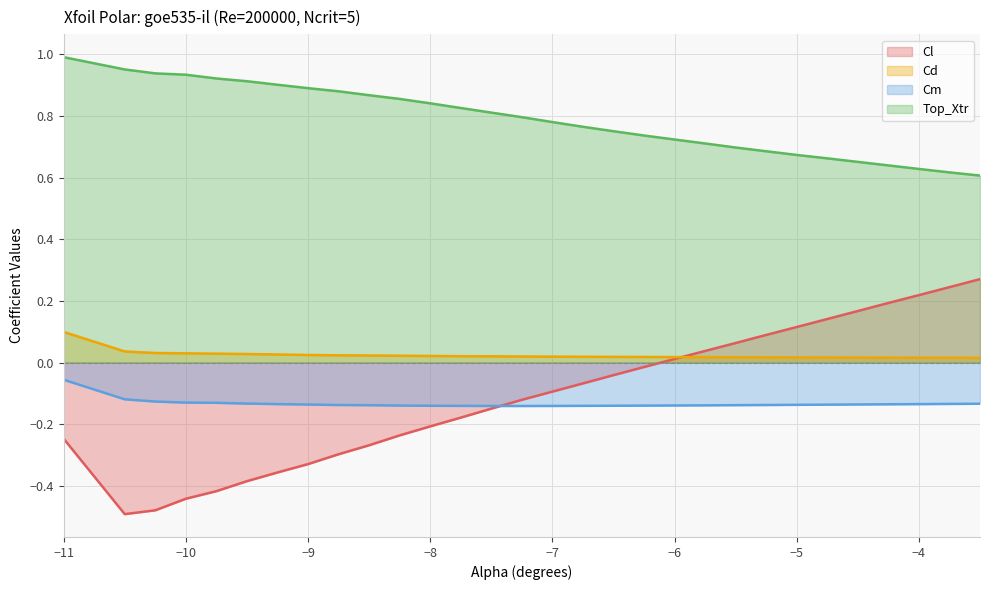

True or false: Top_Xtr and Cm intersect in this chart.

False